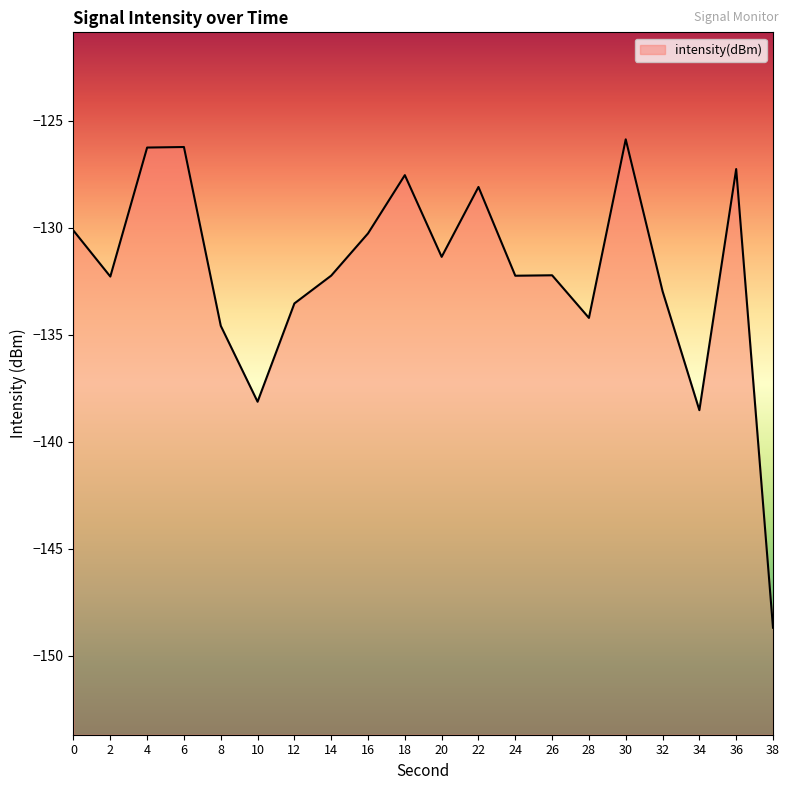

How many lines are shown in the chart?

1